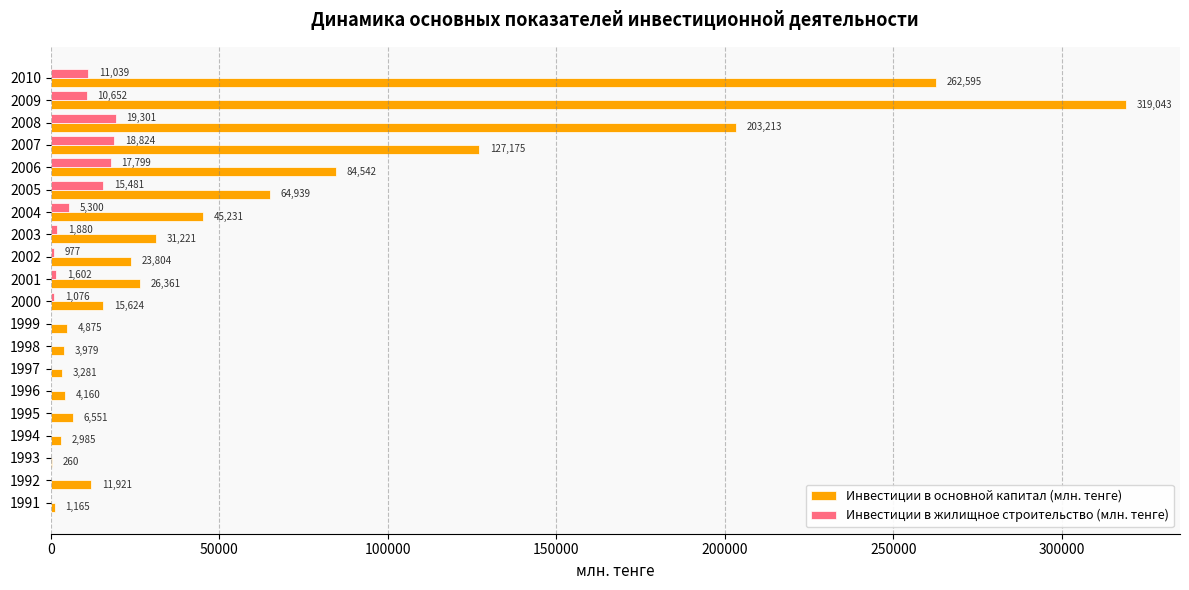

What is the sum of the Инвестиции в жилищное строительство (млн. тенге) values at 2009 and 2003?

12532